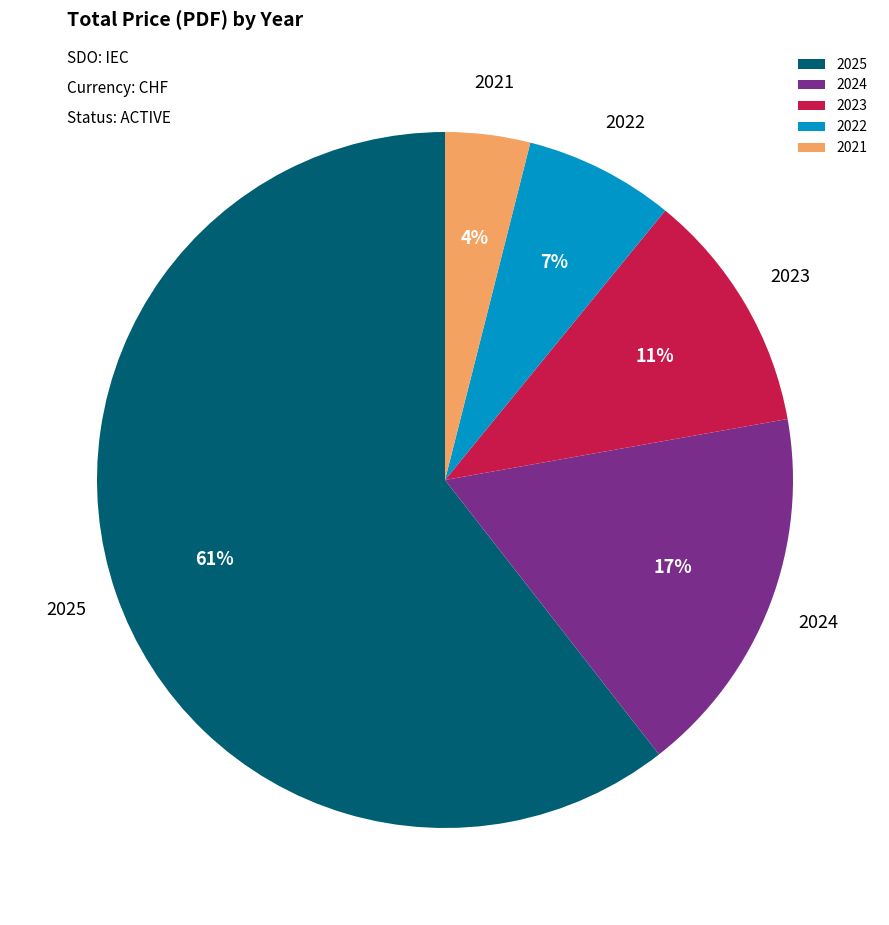

To the nearest percent, what percentage of the pie is 2021?

4%